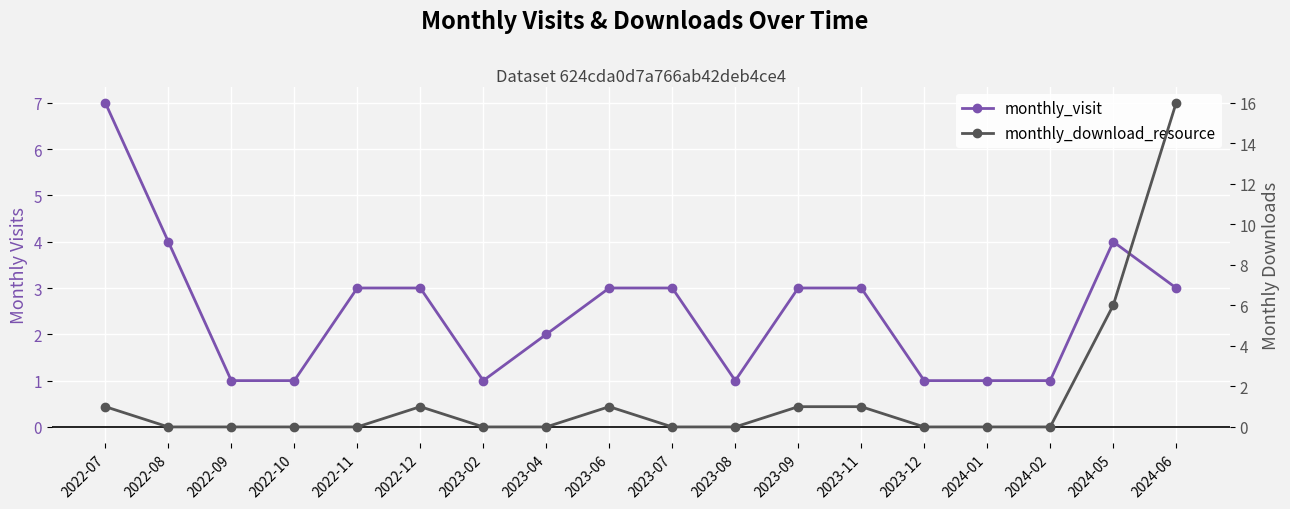

What is the average value of the monthly_download_resource series?

2